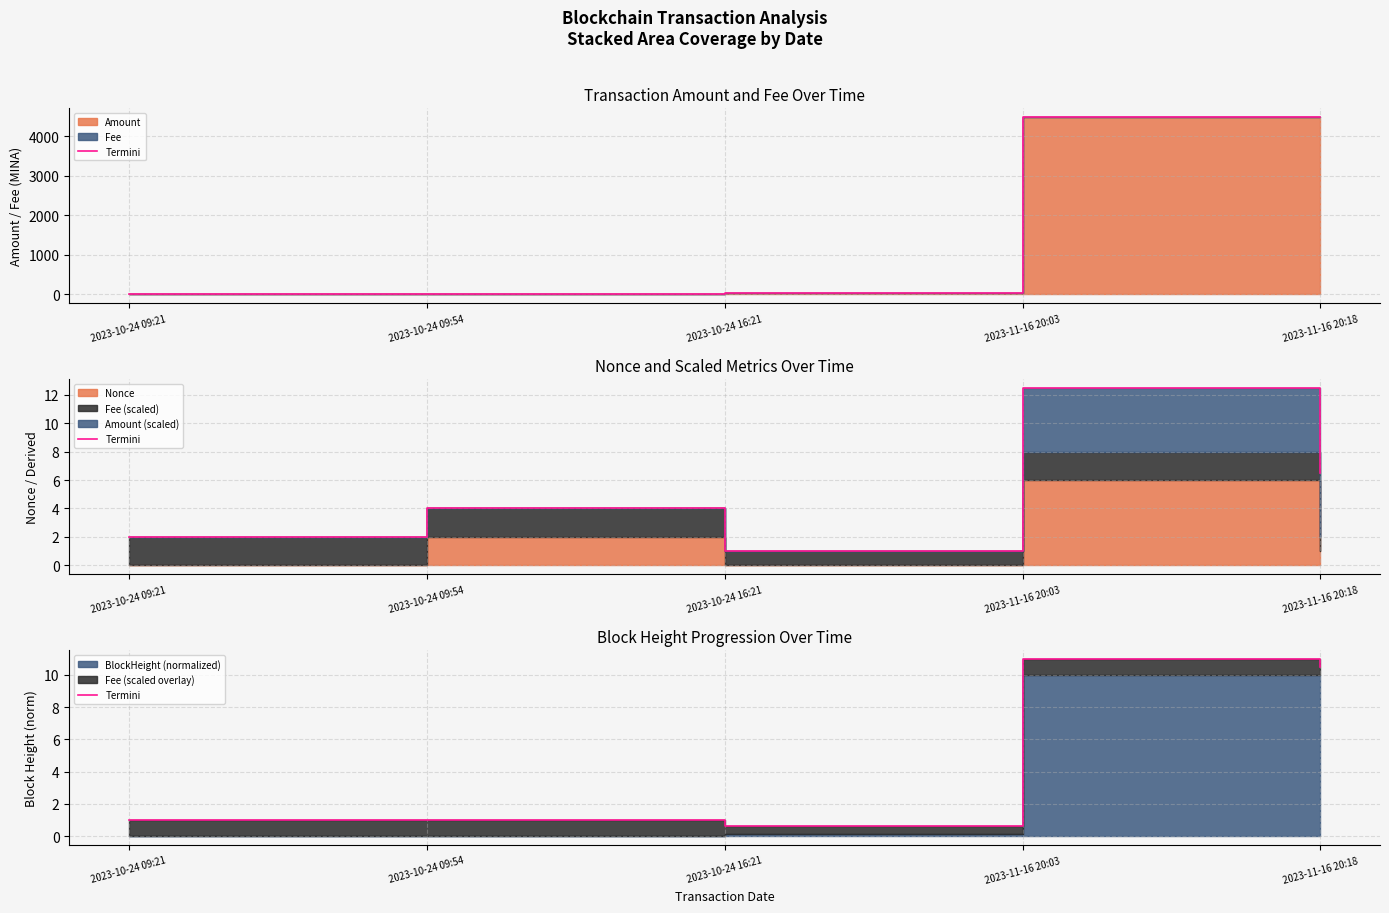

Reading left to right, transcribe all the data shown in this chart.

2023-10-24 09:21=1.0	2023-10-24 09:54=1.0	2023-10-24 16:21=0.6	2023-11-16 20:03=11.0	2023-11-16 20:18=10.5